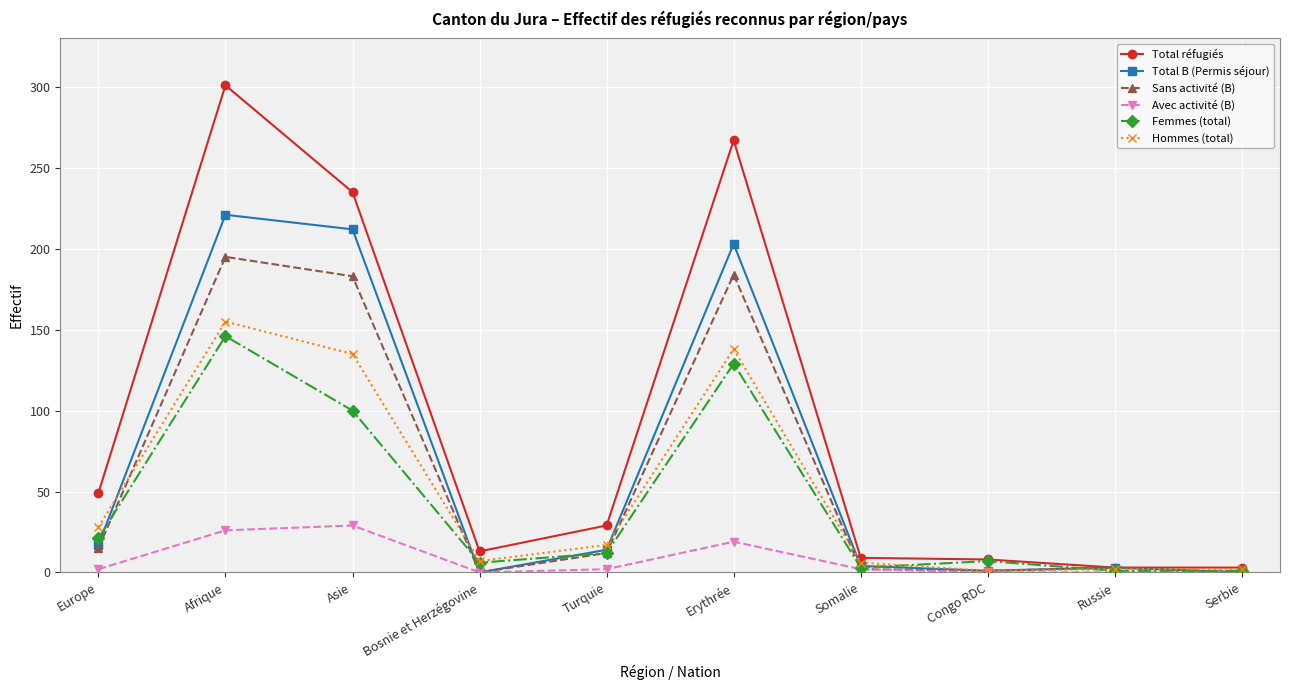

Does the chart have visible grid lines?

Yes